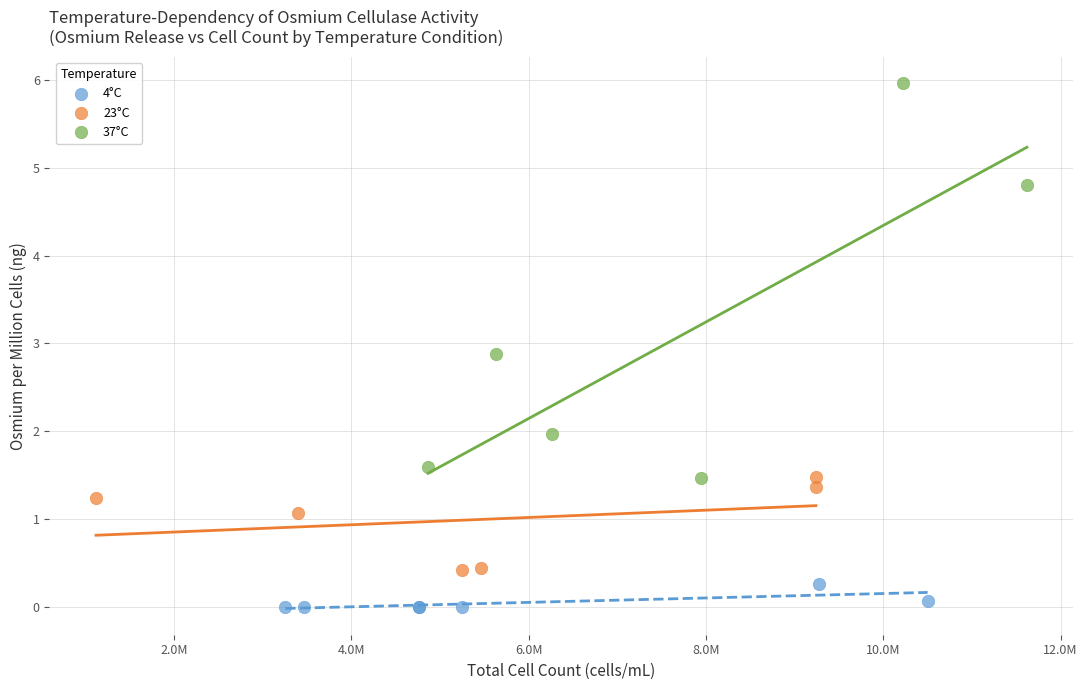

Which series has the largest Y range (max minus min)?

37°C